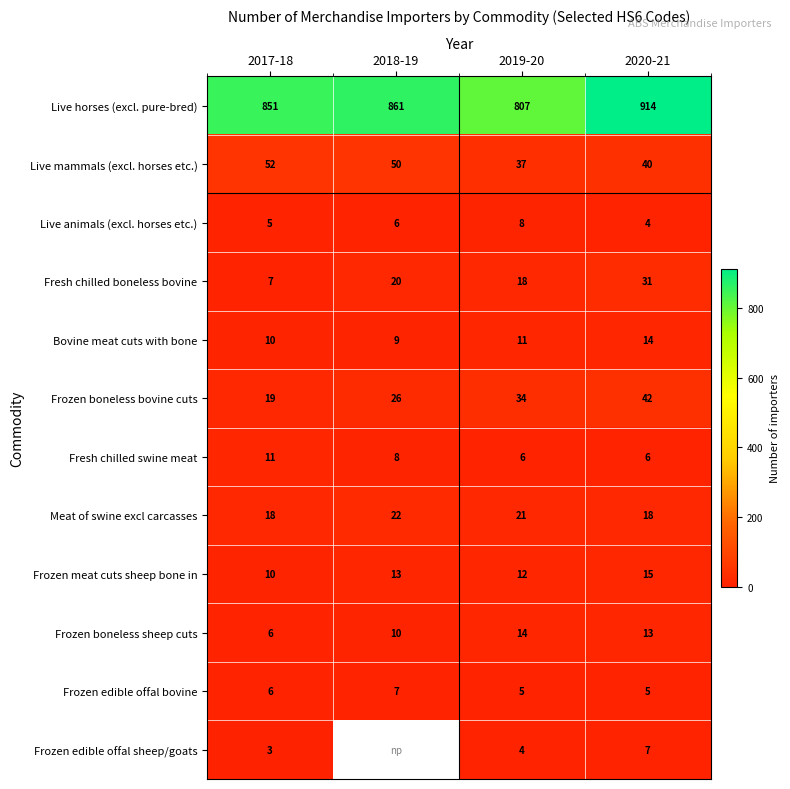

True or false: Frozen edible offal bovine has a value of 8.7 at 2020-21.

False